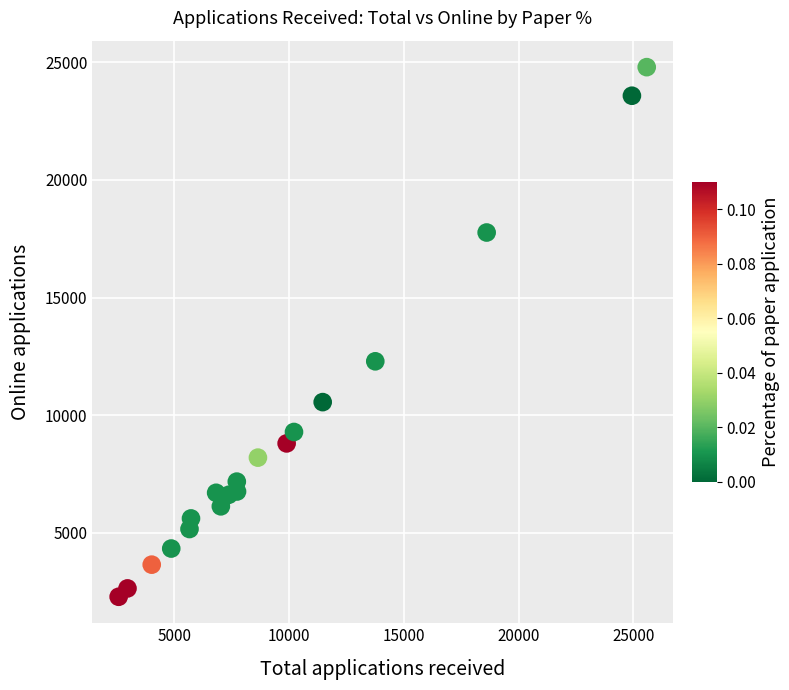

What Y value in the scatter plot is closest to 13537?

12290